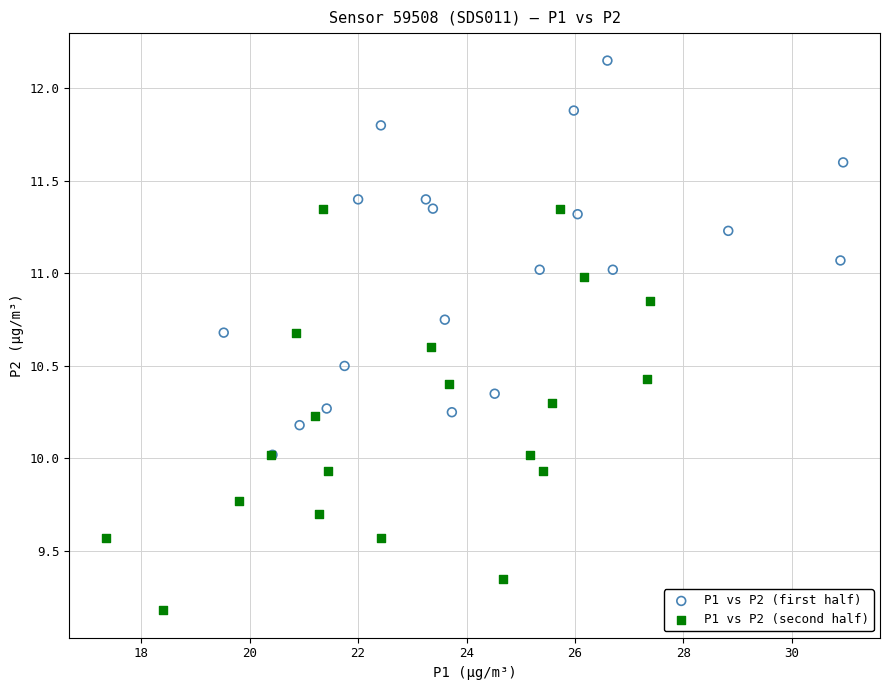

What are all the series names shown in the legend?

P1 vs P2 (first half), P1 vs P2 (second half)